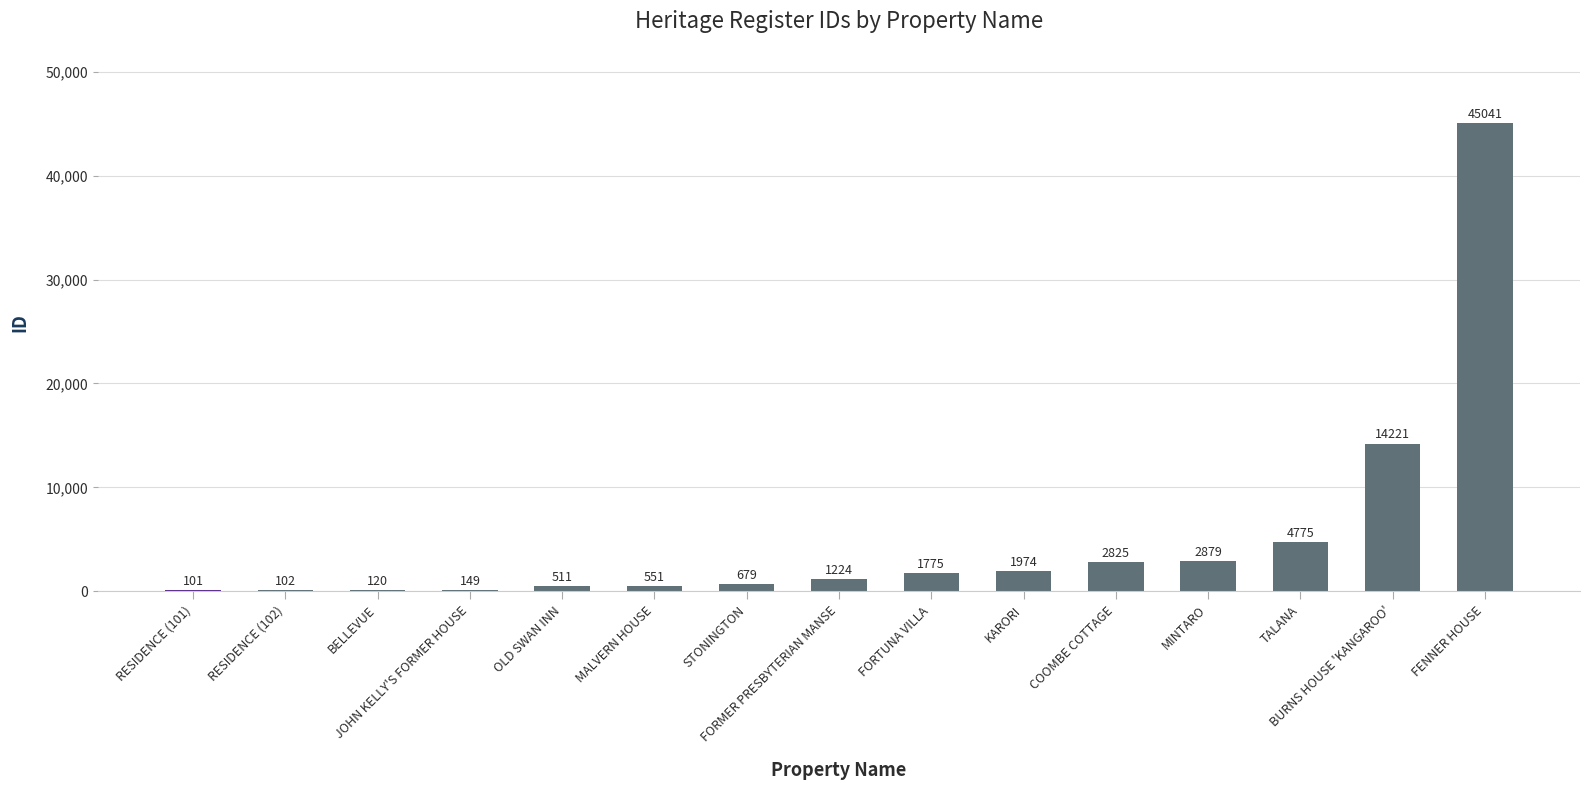

What is the maximum value shown in the chart?

45041